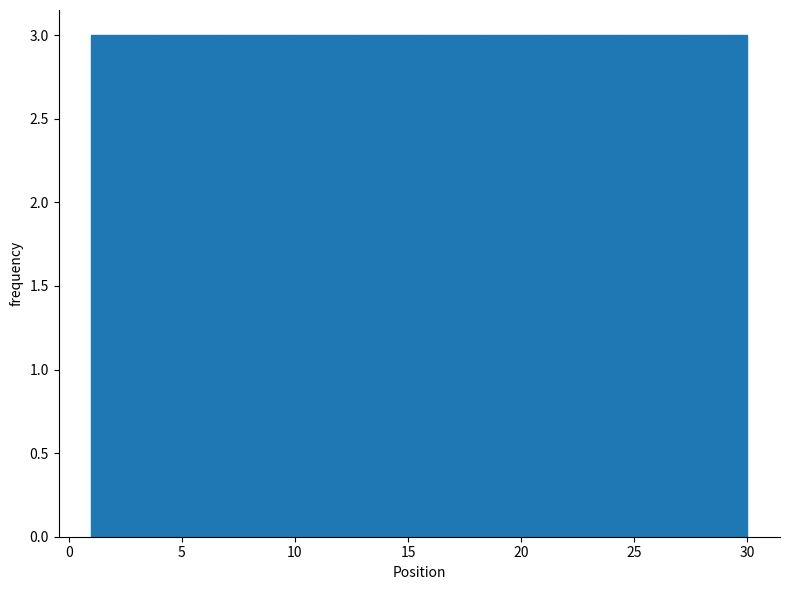

How tall is the bar that spans 18.4 to 21.3 on the x-axis? Neither the bar edges nor the heights are printed on the chart, so give them approximately, as read against the axes.

3